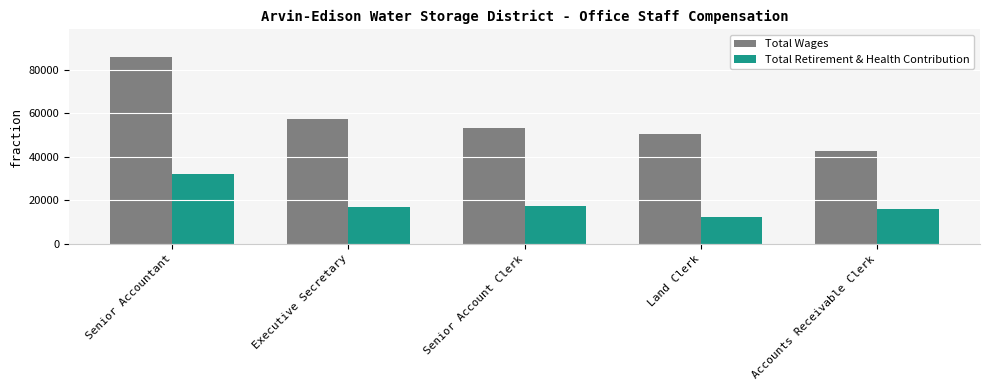

What is the label of the 1st bar from the right?

Accounts Receivable Clerk